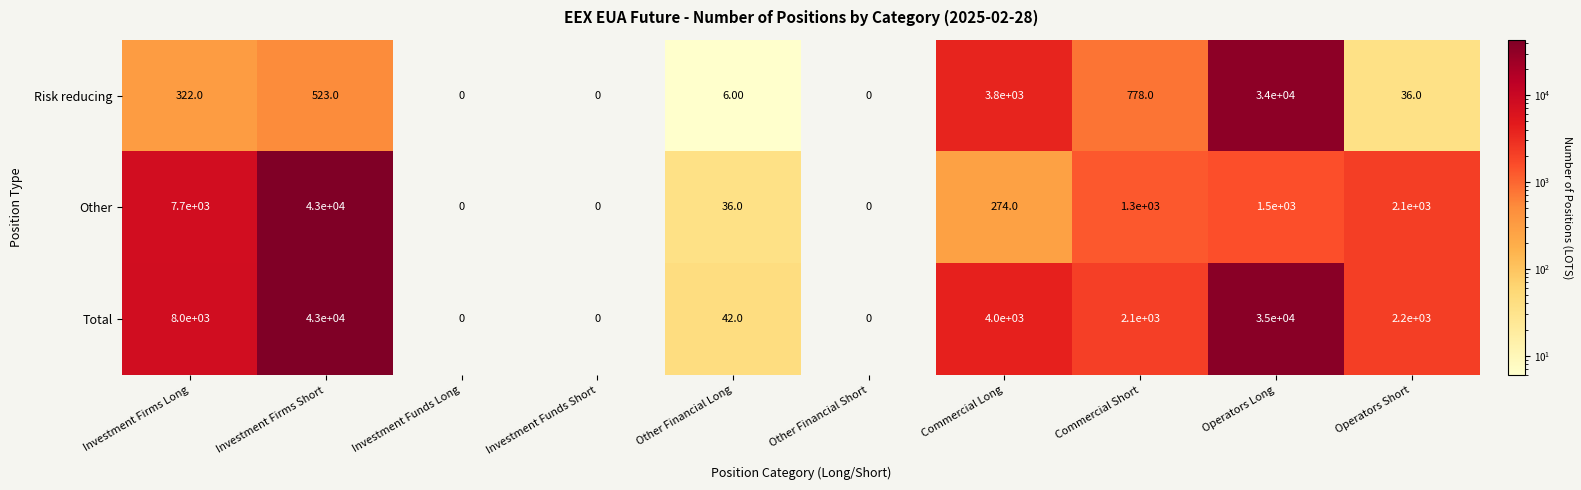

Where does the Total series first go above 2200?

Investment Firms Long